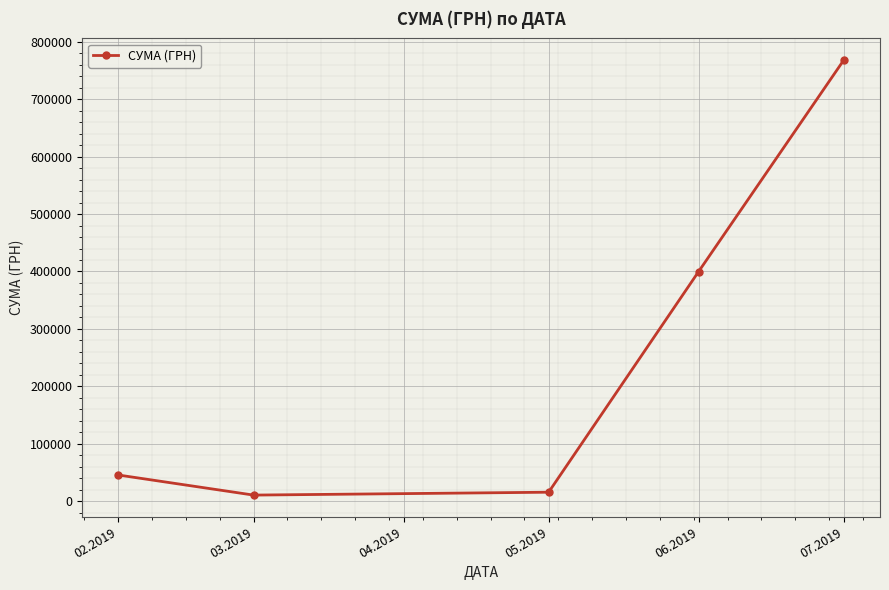

What is the label of the 3rd point from the left?

05.2019